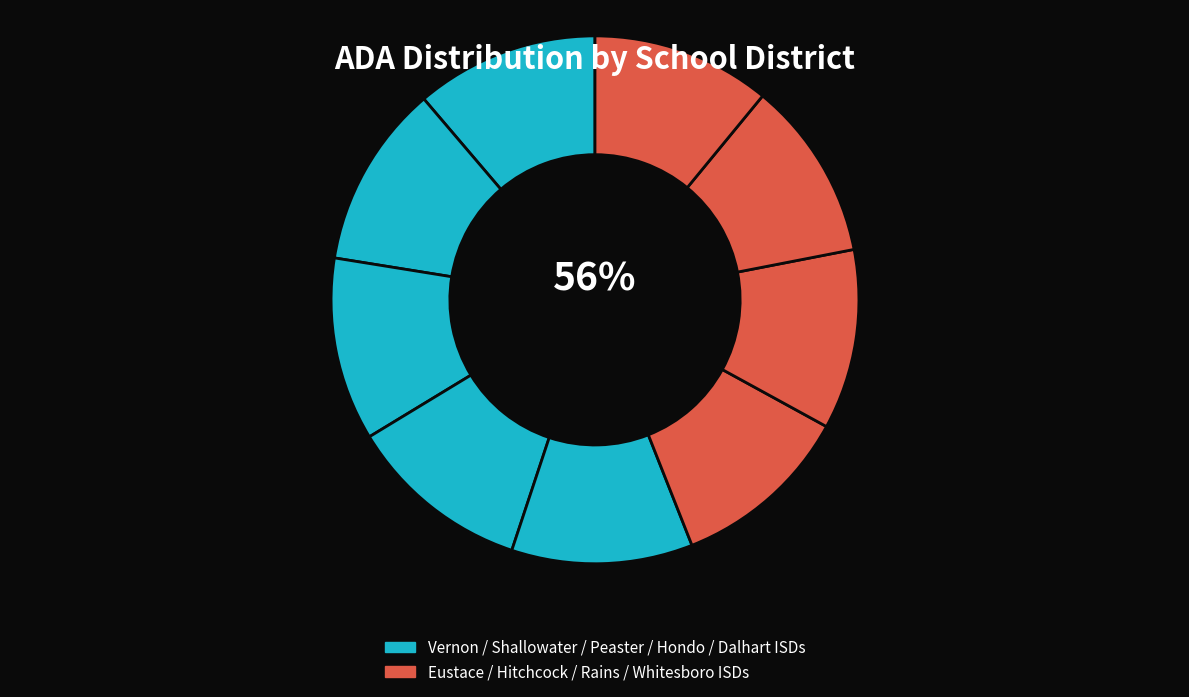

Does Peaster ISD represent more than half of the total?

No